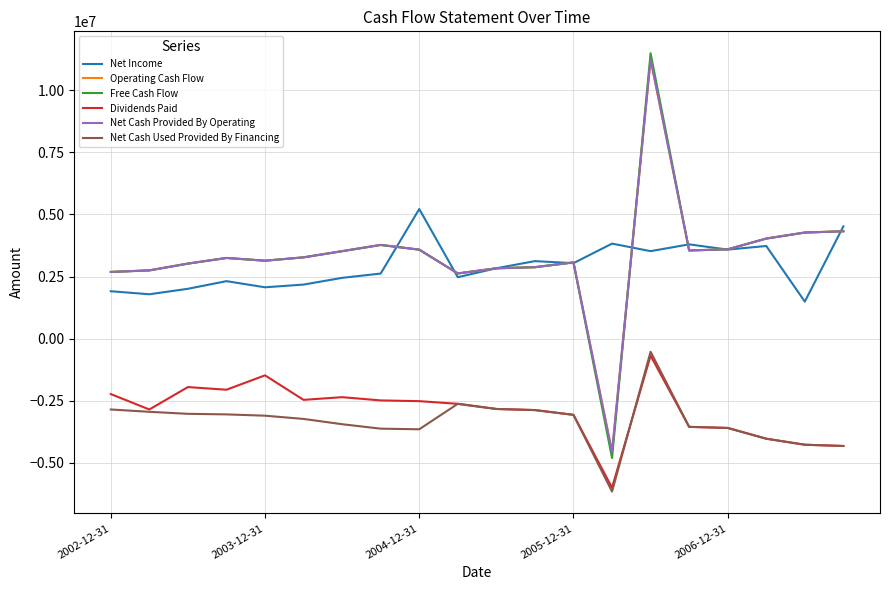

Which series has the widest spread of values?

Free Cash Flow